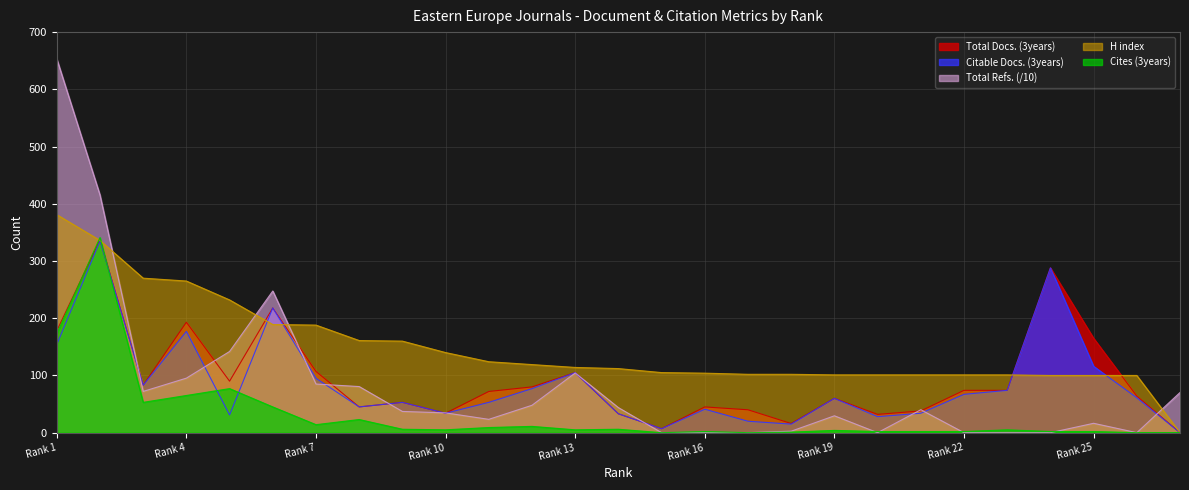

In Total Docs. (3years), how many points are lower than both neighbors (excluding endpoints)?

7